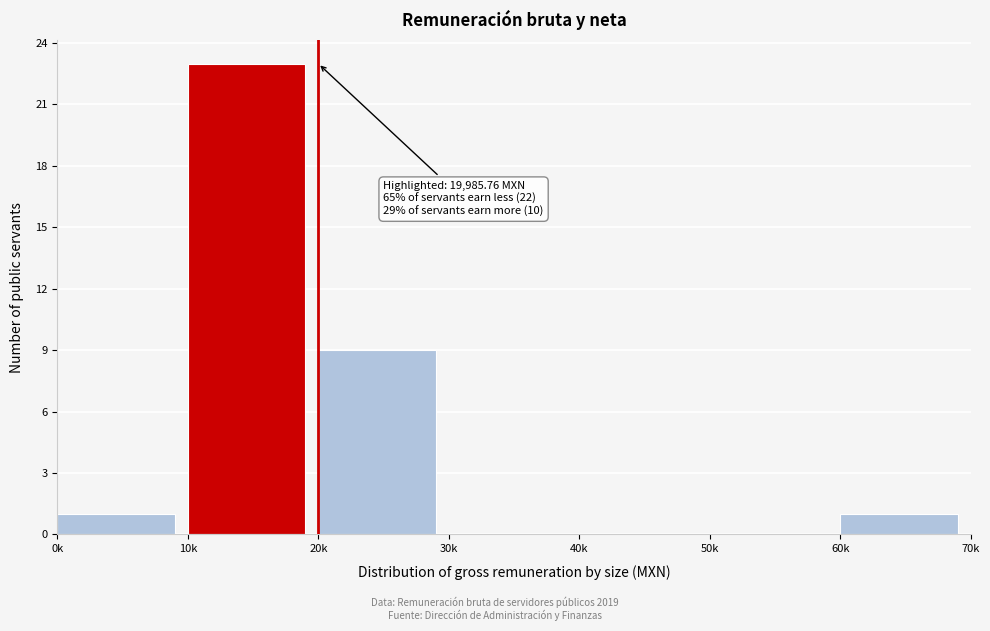

Reading left to right, what are all the values shown in this chart?

0k=1	10k=23	20k=9	30k=0	40k=0	50k=0	60k=1